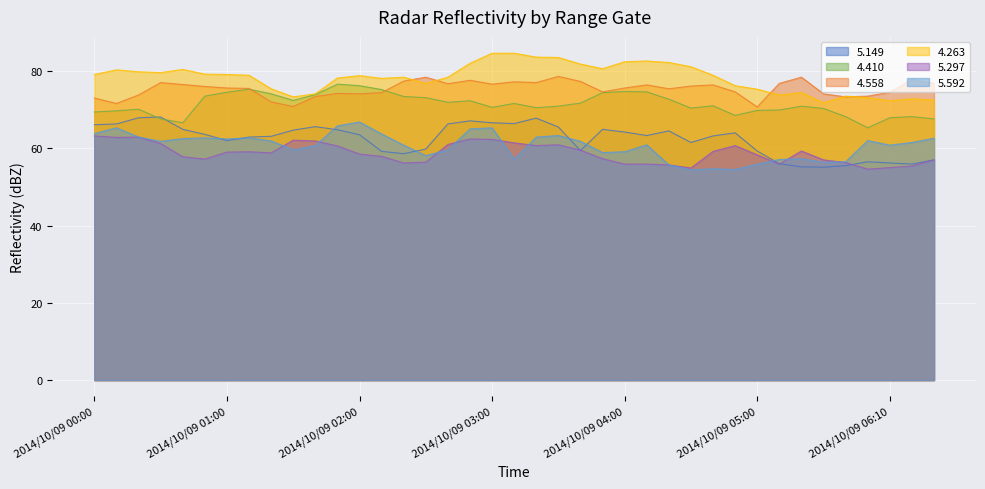

Between 2014/10/09 00:00 and 2014/10/09 00:10, which series saw the biggest shift?

5.592